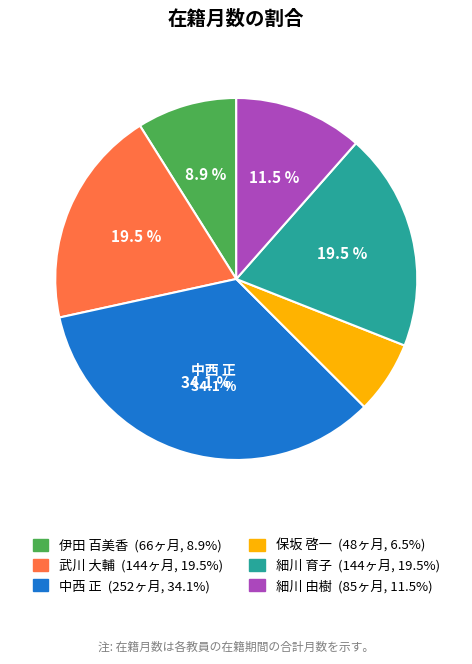

How many segments does this pie chart have?

6